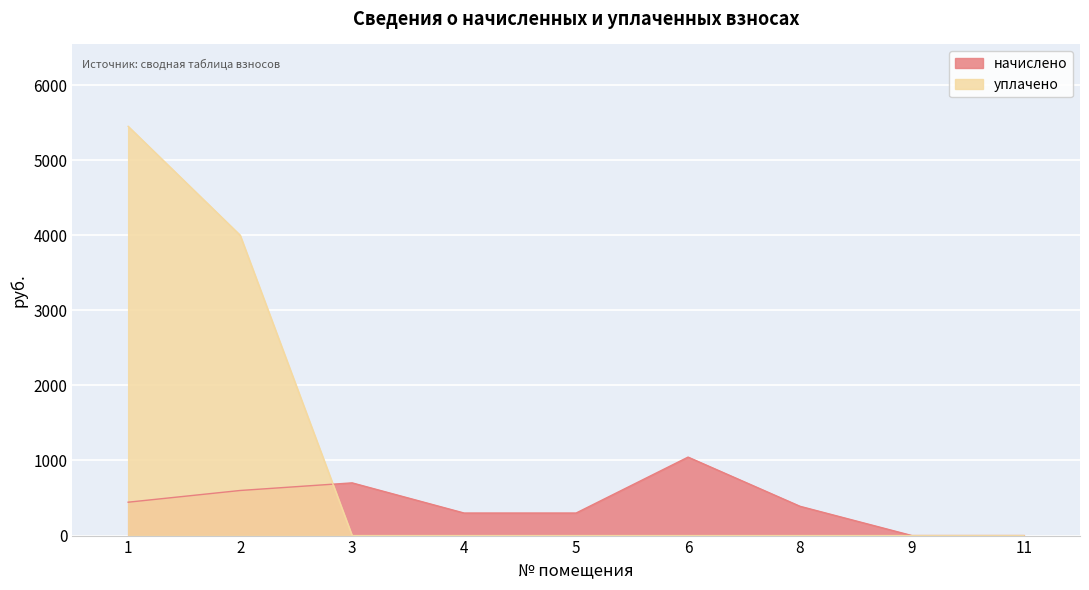

How many lines are shown in the chart?

2